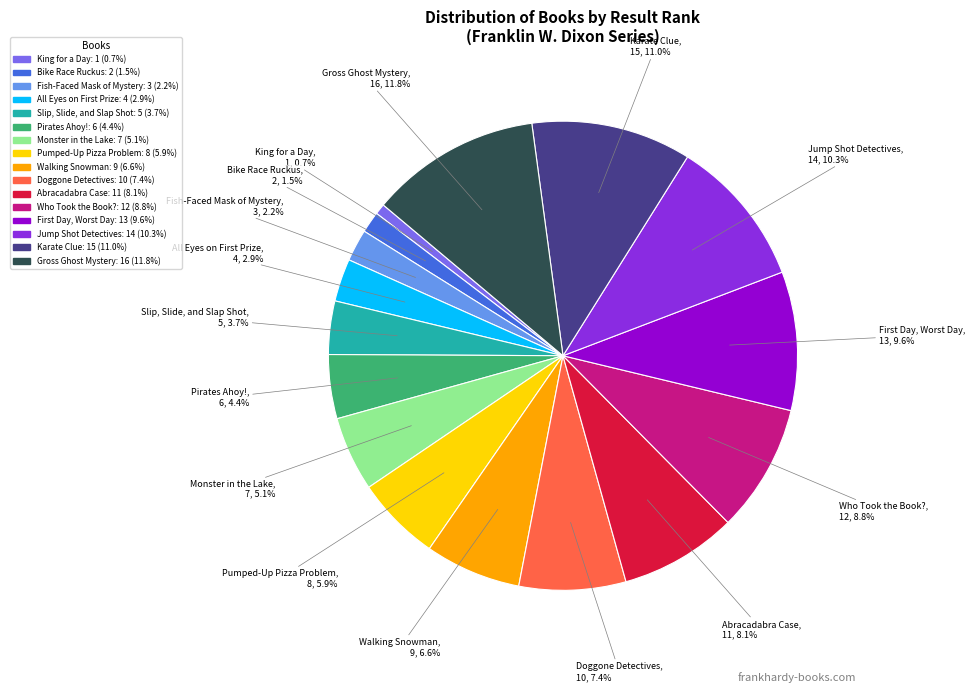

Rank the categories by value from highest to lowest.

Gross Ghost Mystery, Karate Clue, Jump Shot Detectives, First Day, Worst Day, Who Took the Book?, Abracadabra Case, Doggone Detectives, Walking Snowman, Pumped-Up Pizza Problem, Monster in the Lake, Pirates Ahoy!, Slip, Slide, and Slap Shot, All Eyes on First Prize, Fish-Faced Mask of Mystery, Bike Race Ruckus, King for a Day